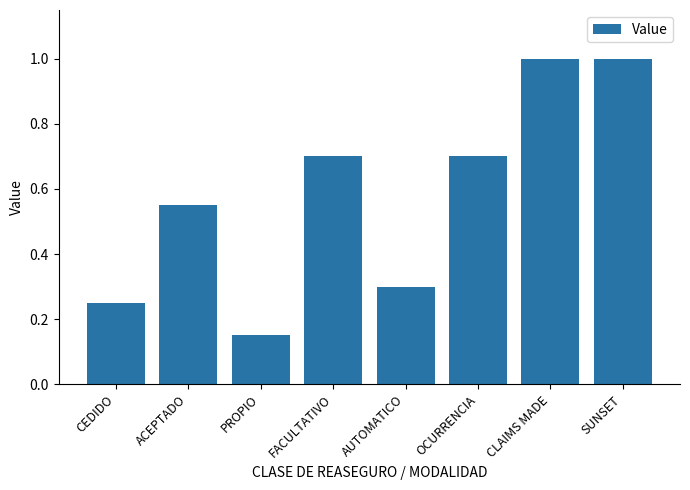

What is the change in value from OCURRENCIA to CLAIMS MADE?

+0.3